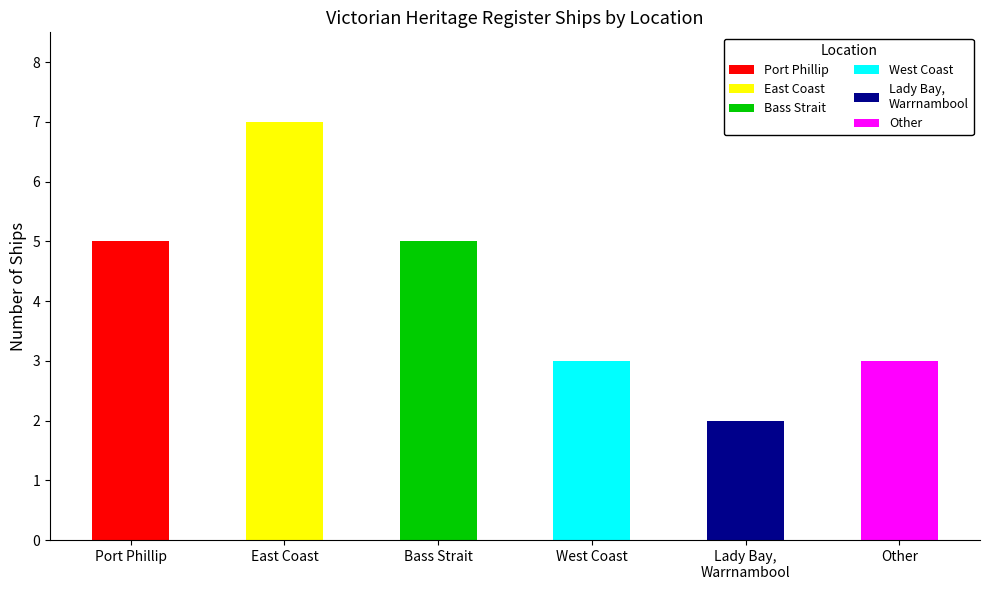

Reading right to left, list all the values displayed in this chart.

3	2	3	5	7	5